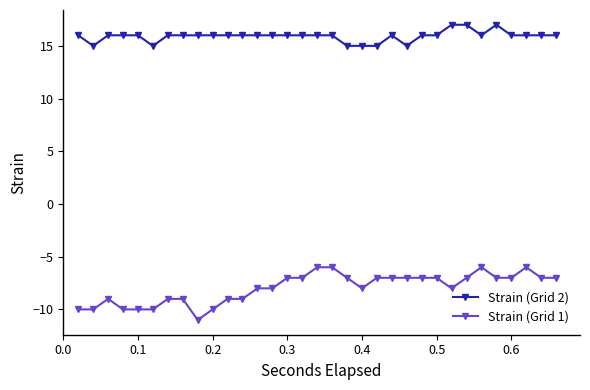

True or false: Strain (Grid 1) has more than 0 points higher than both neighbors.

True